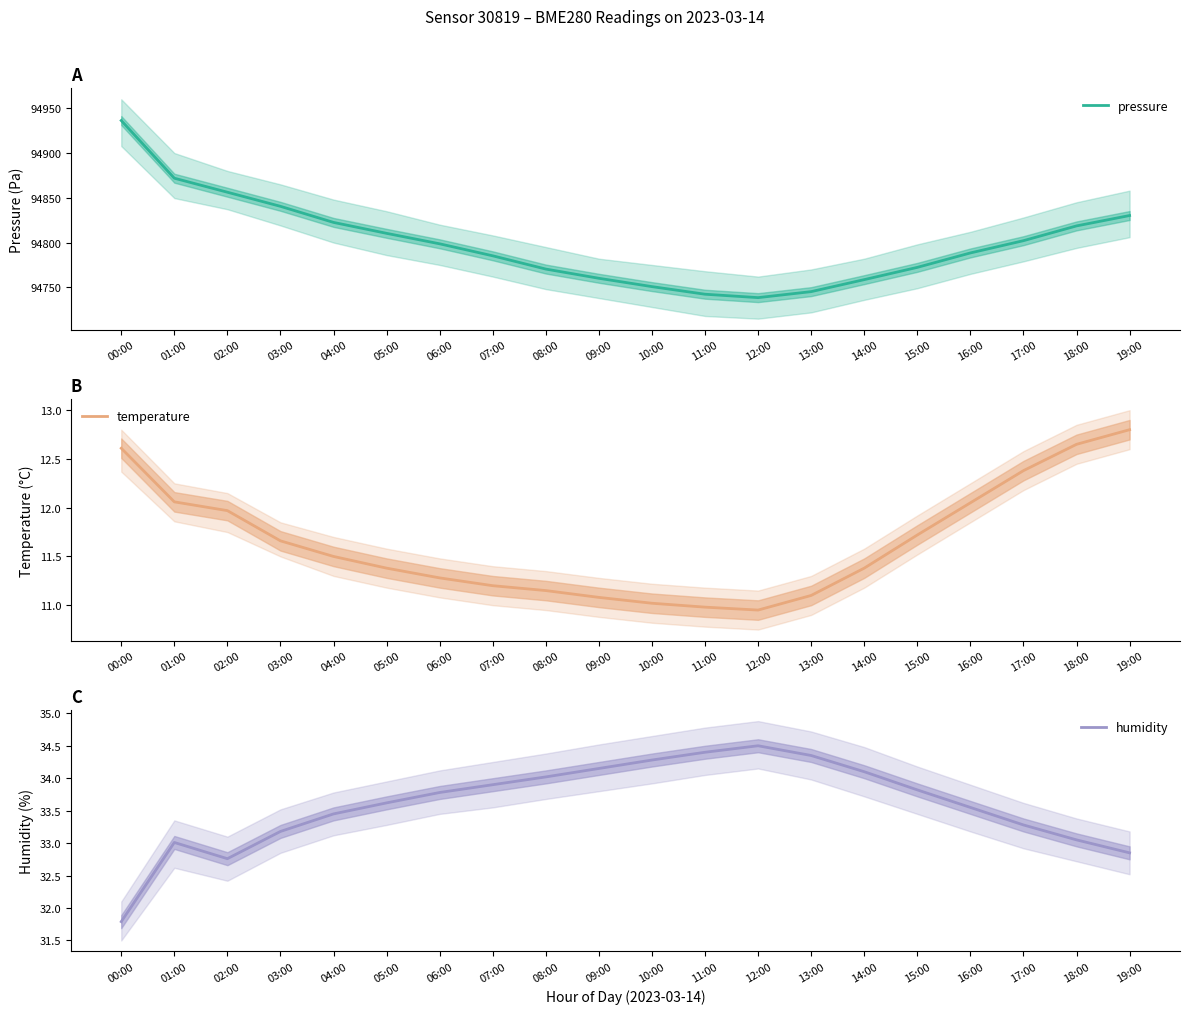

Where is the first local maximum for humidity?

01:00